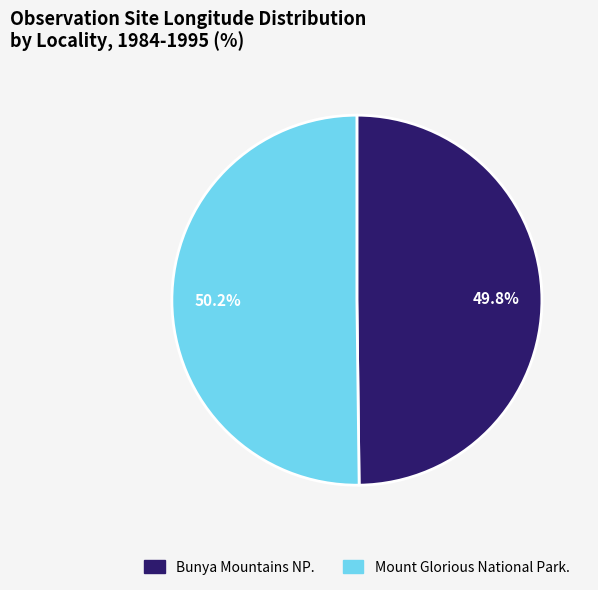

What is the ratio of the value at Mount Glorious National Park. to the value at Bunya Mountains NP.?

1.0